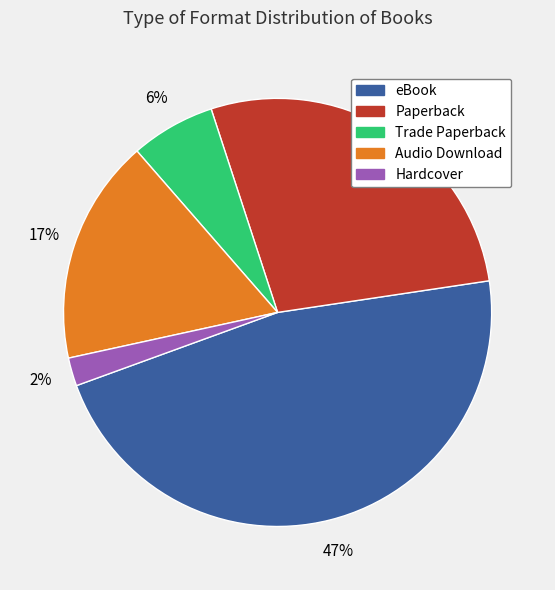

Which category has the smallest portion of the pie?

Hardcover